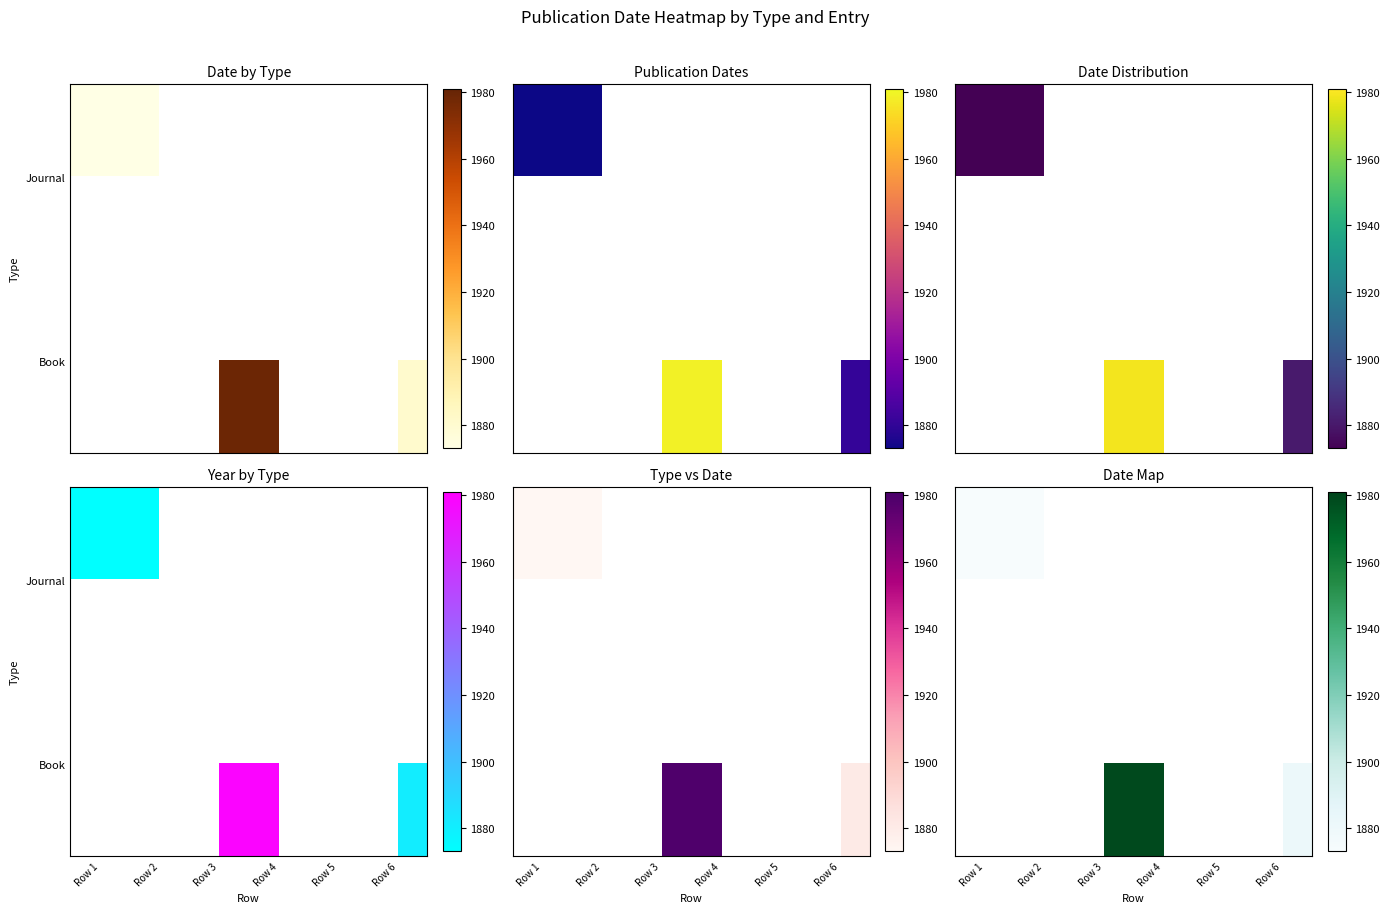

Which category has the highest value across all series?

Row 3